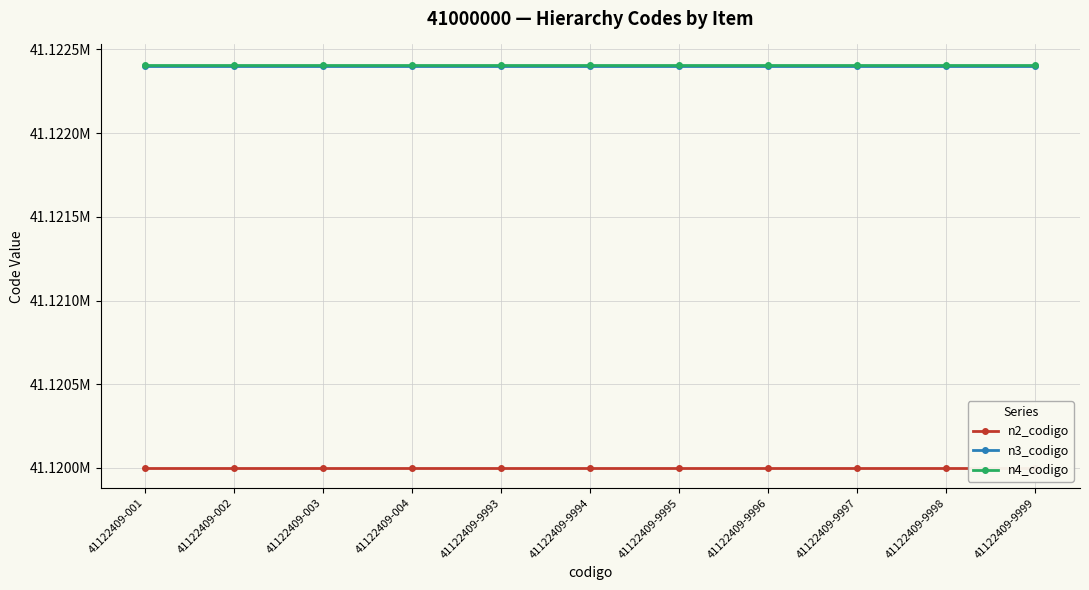

What is the value of the n2_codigo point at the 10th from the left?

41120000